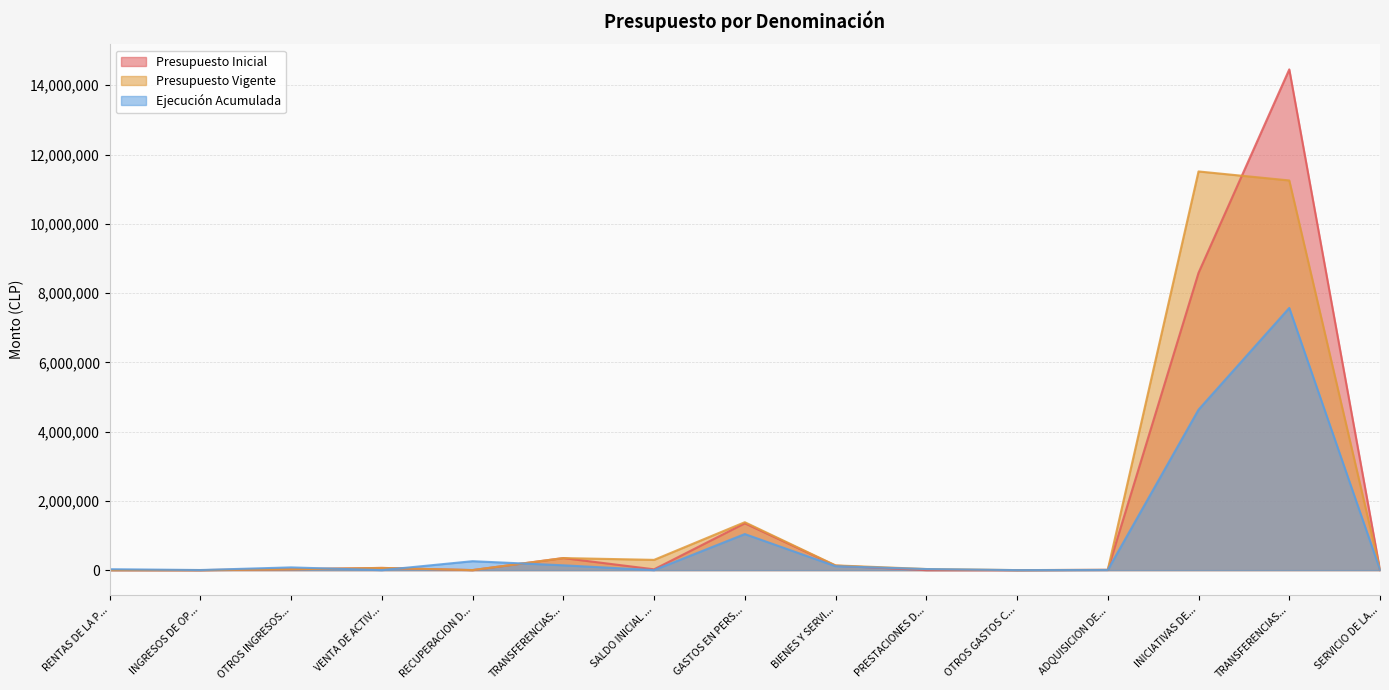

Where does the Presupuesto Inicial series first go above 23000?

OTROS INGRESOS...